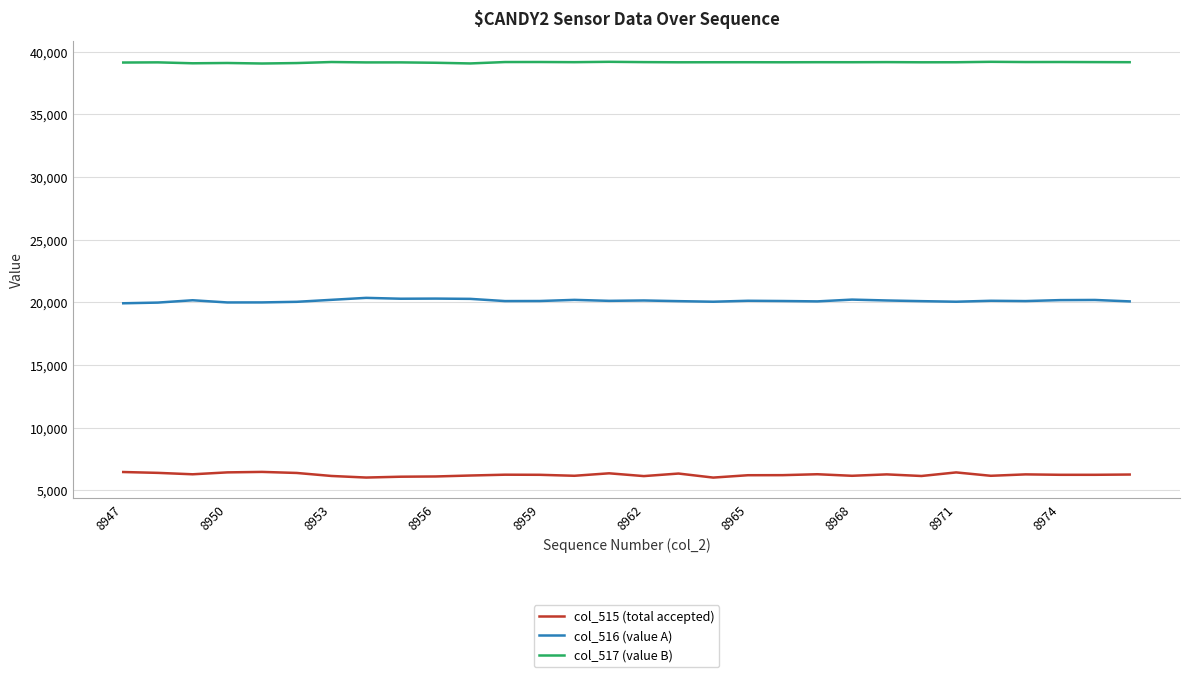

What is the minimum value for col_515 (total accepted)?

6025